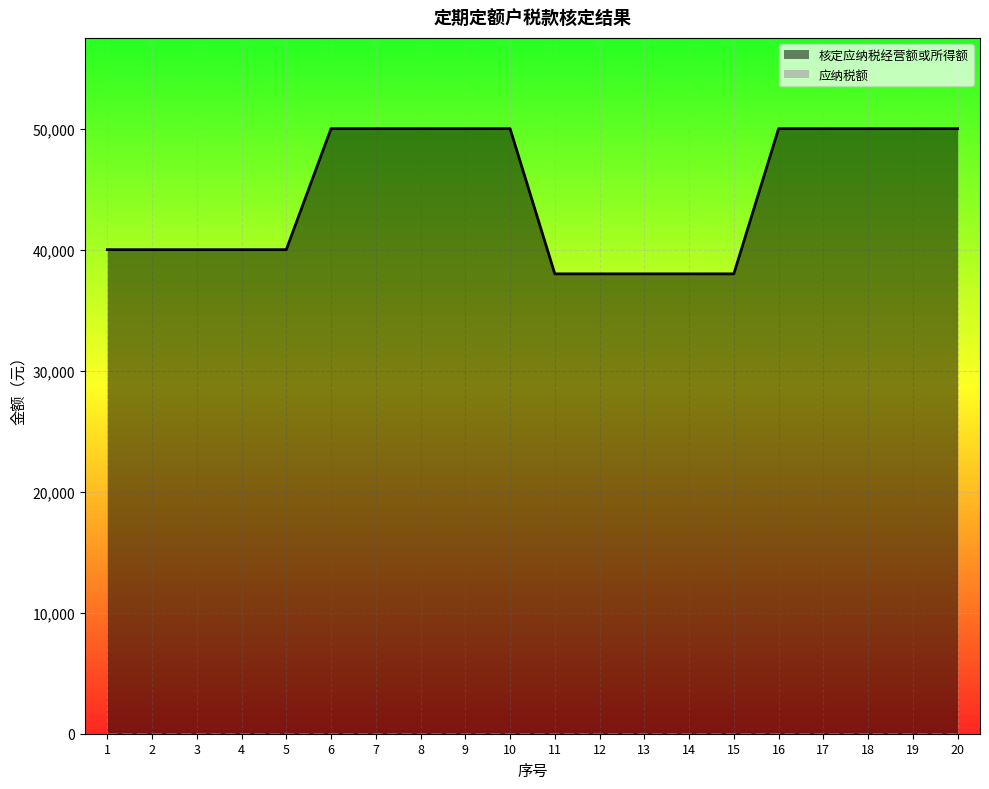

How many data points are less than 50000?

10